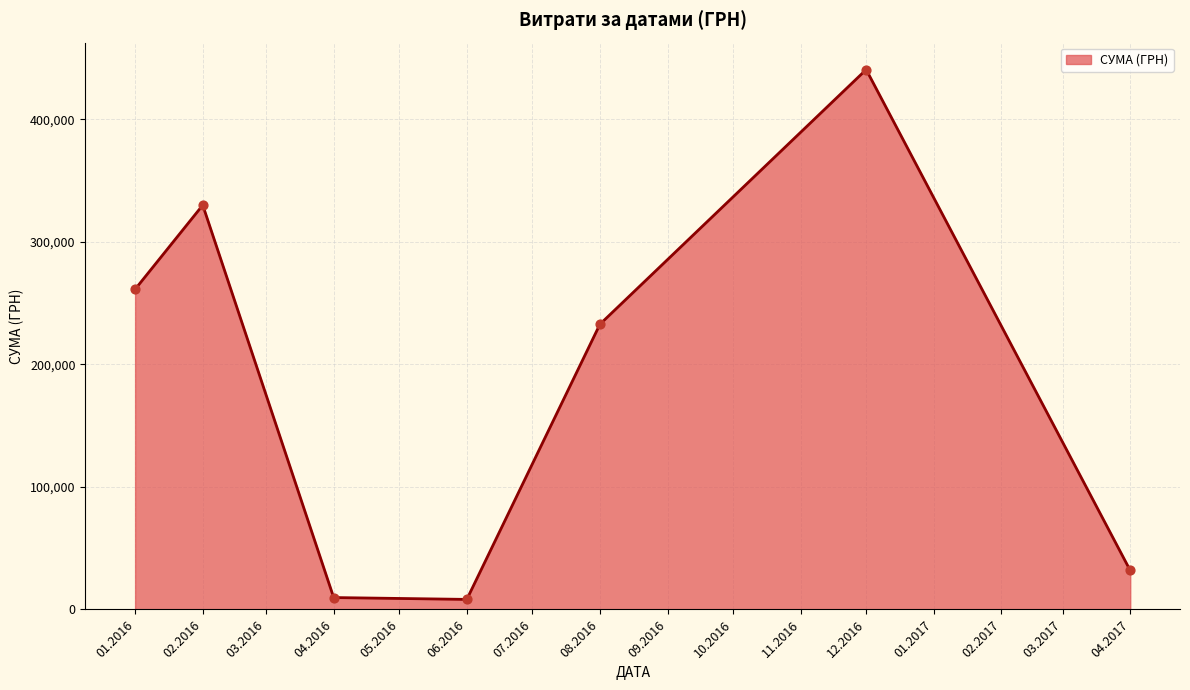

What is the change in value from 08.2016 to 04.2017?

-200968.8